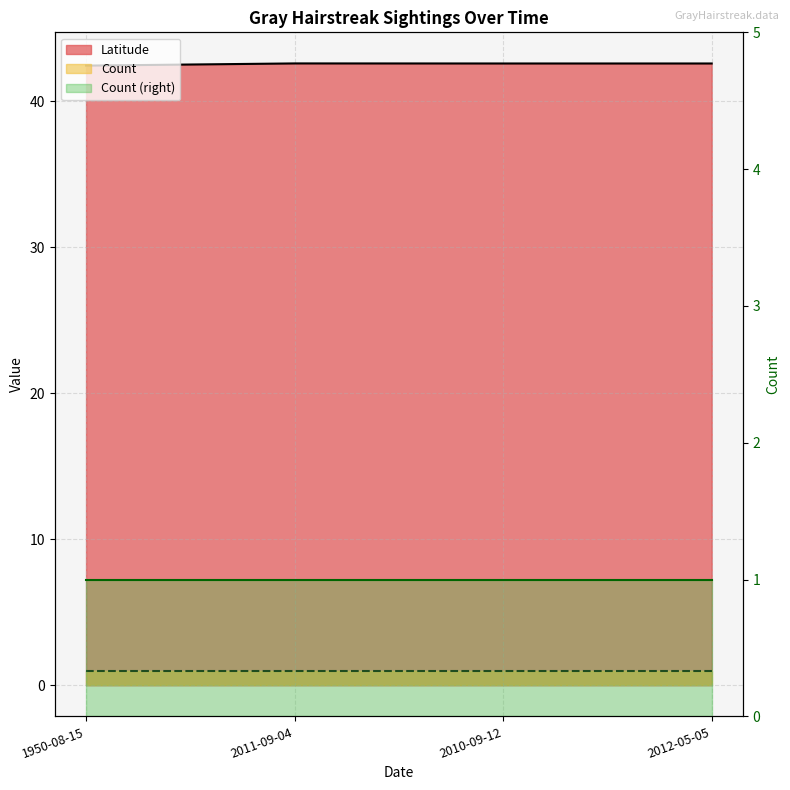

The value at 1950-08-15 is 17.2. True or false?

False